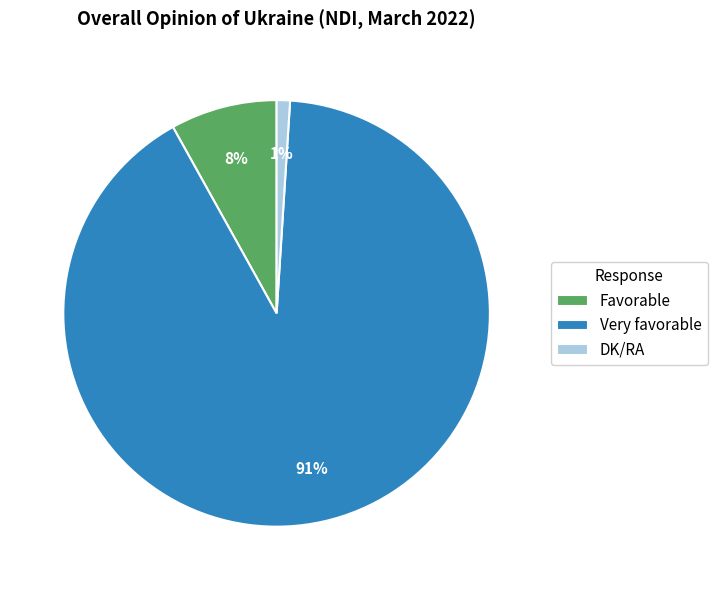

To the nearest percent, what portion does Favorable represent?

8%